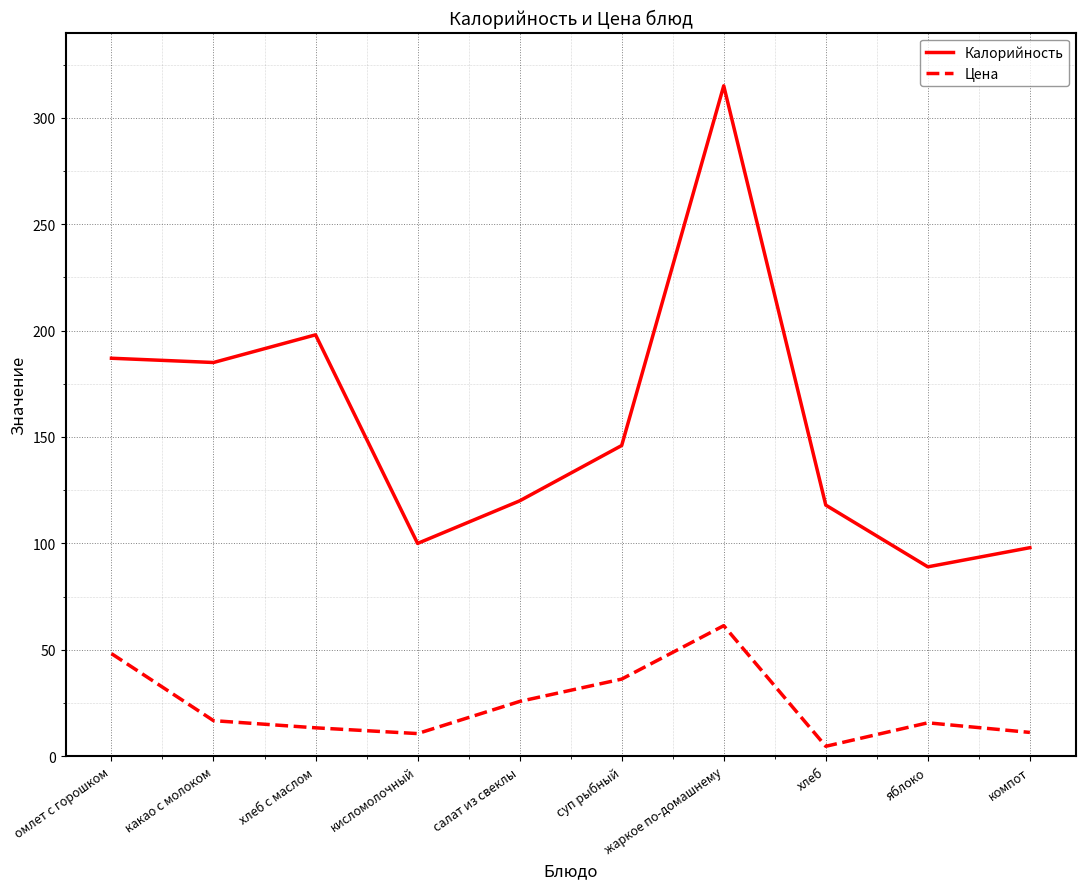

The Калорийность series shows 89.0 at яблоко. True or false?

True